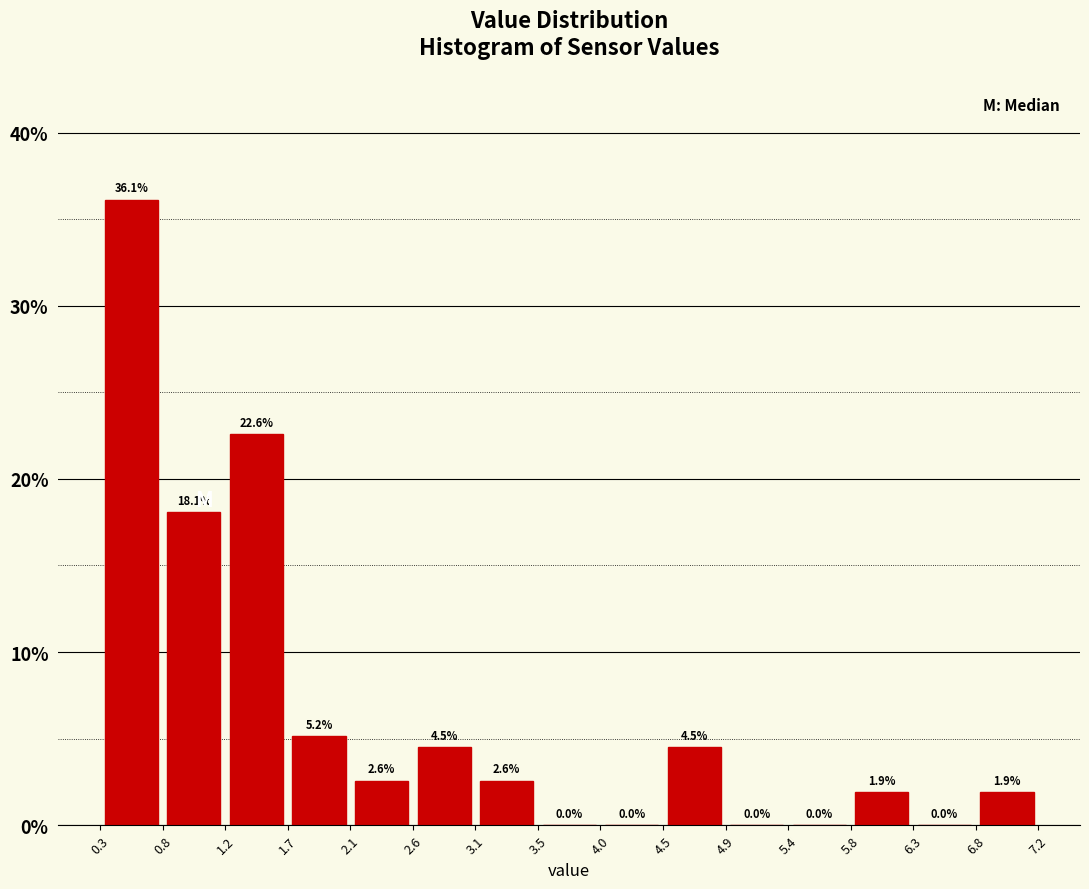

Reading left to right, transcribe this chart: for each bar, give the range it covers on the x-axis and its height.

0.3 to 0.8: 36.1
0.8 to 1.2: 18.1
1.2 to 1.7: 22.6
1.7 to 2.1: 5.2
2.1 to 2.6: 2.6
2.6 to 3.1: 4.5
3.1 to 3.5: 2.6
3.5 to 4.0: 0.0
4.0 to 4.5: 0.0
4.5 to 4.9: 4.5
4.9 to 5.4: 0.0
5.4 to 5.8: 0.0
5.8 to 6.3: 1.9
6.3 to 6.8: 0.0
6.8 to 7.2: 1.9